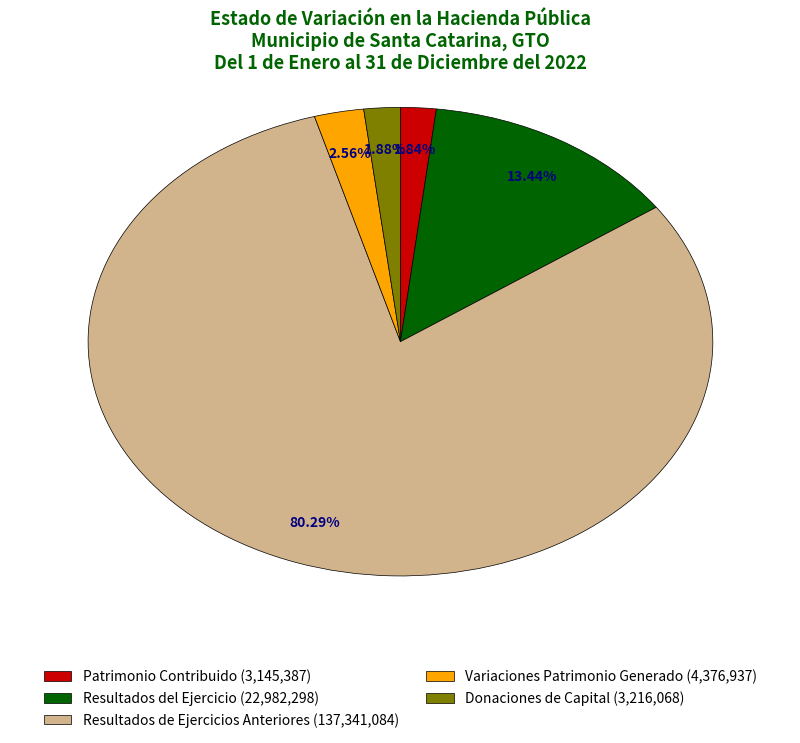

What percentage do Patrimonio Contribuido and Resultados del Ejercicio together represent?

15.3%